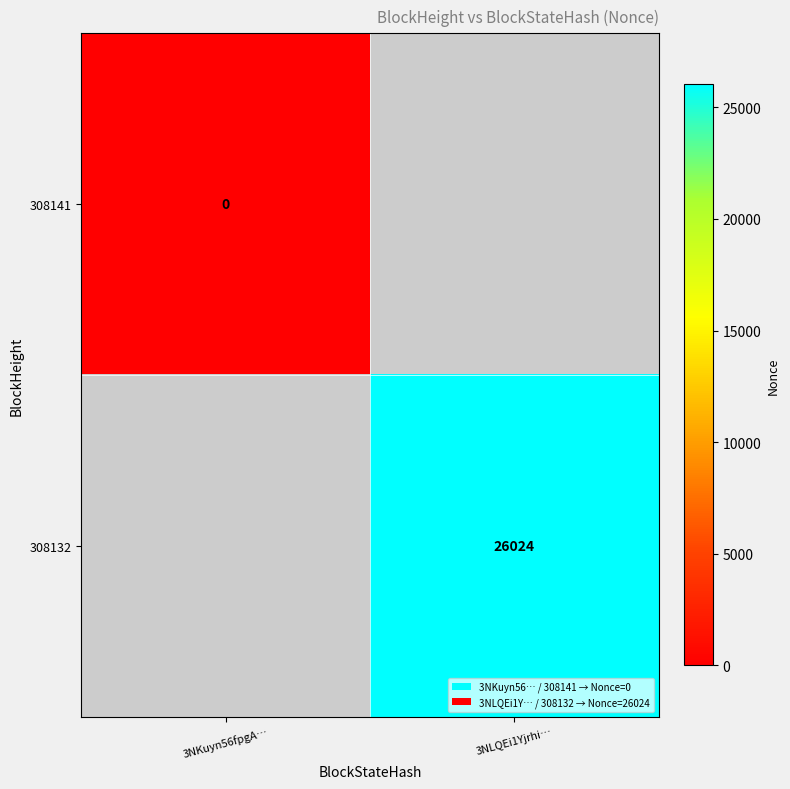

Which label corresponds to the smallest value in the chart?

3NKuyn56fpgA…